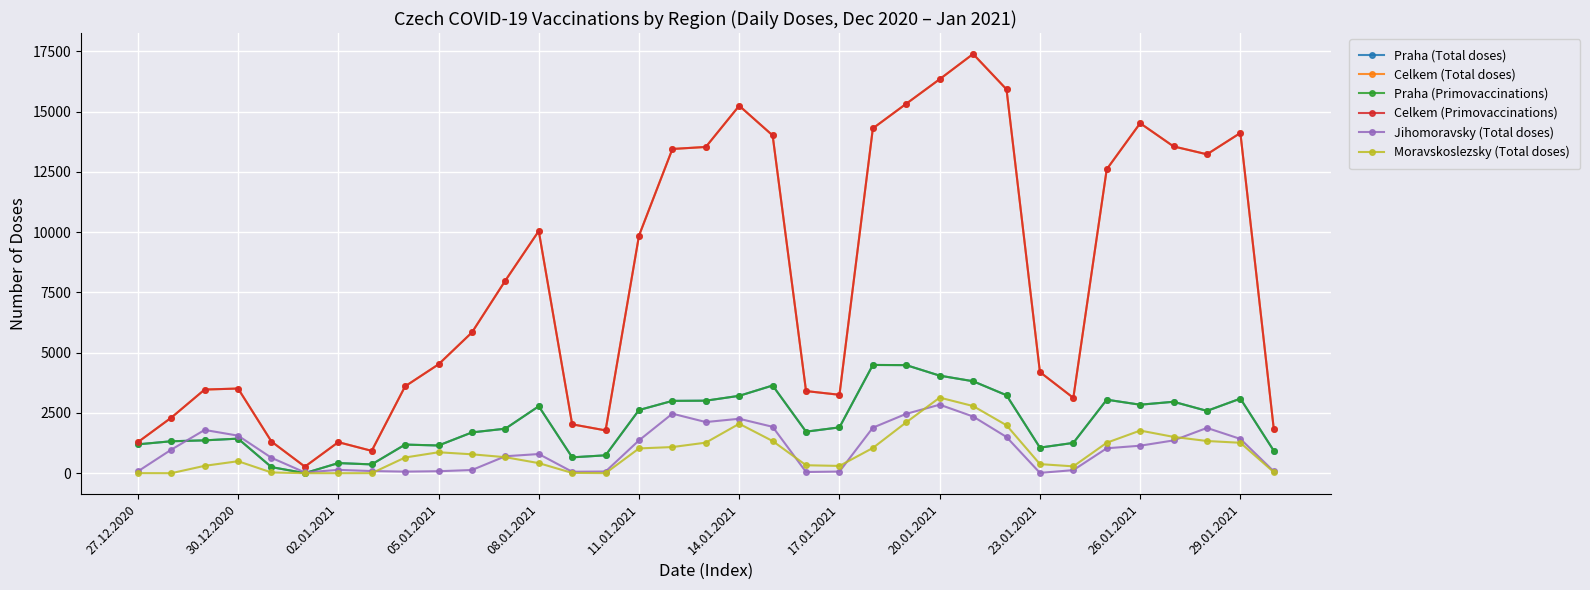

Does the chart have visible grid lines?

Yes